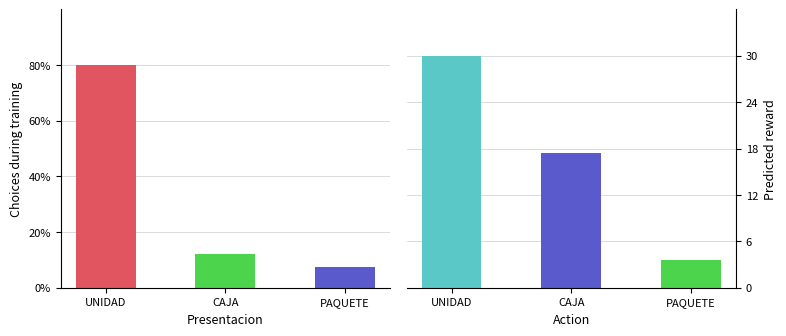

Reading right to left, what are all the values shown in this chart?

Count: 3	5	33
Avg Price: 6704	32733	56327